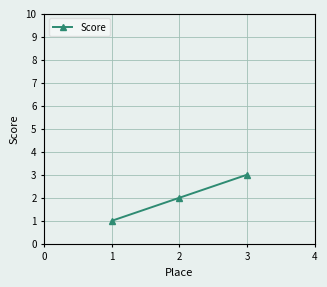

Does the chart display data point markers on the line(s)?

Yes